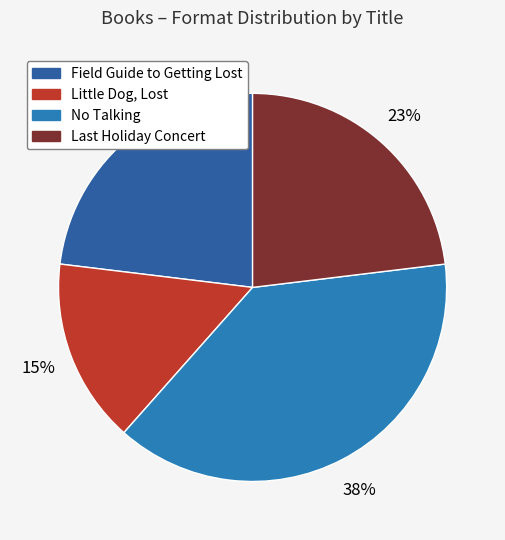

To the nearest percent, what percentage of the pie is Little Dog, Lost?

15%